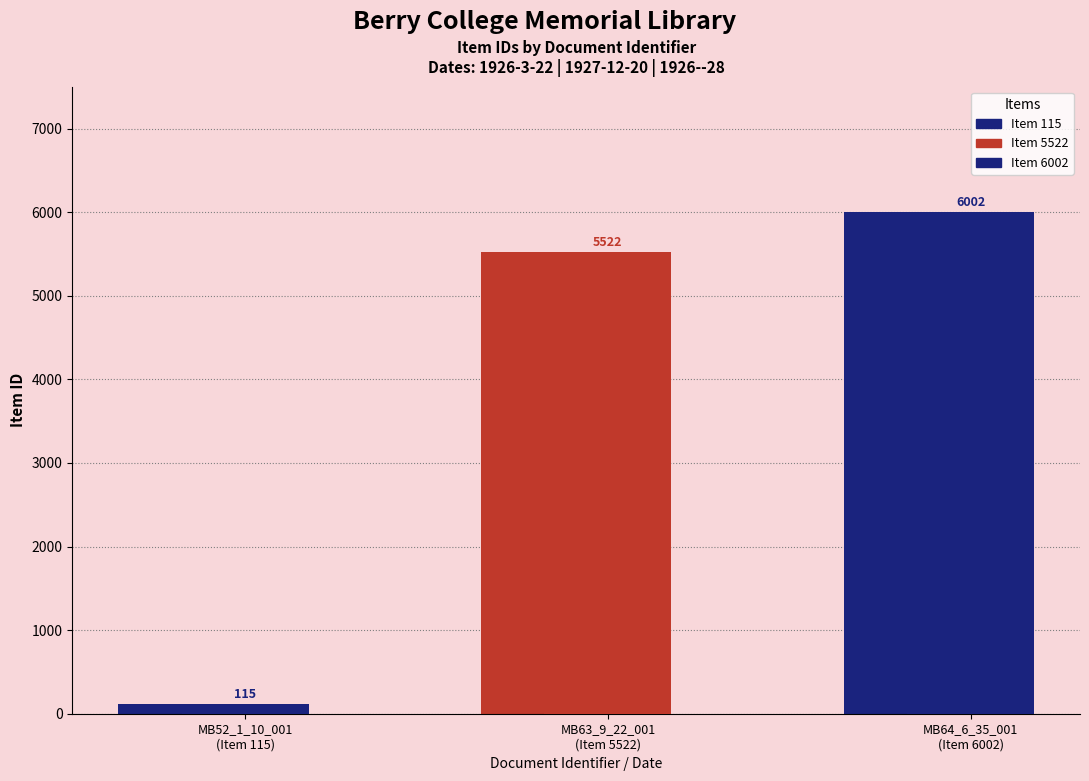

List the labels in order of value, smallest first.

MB52_1_10_001
(Item 115), MB63_9_22_001
(Item 5522), MB64_6_35_001
(Item 6002)